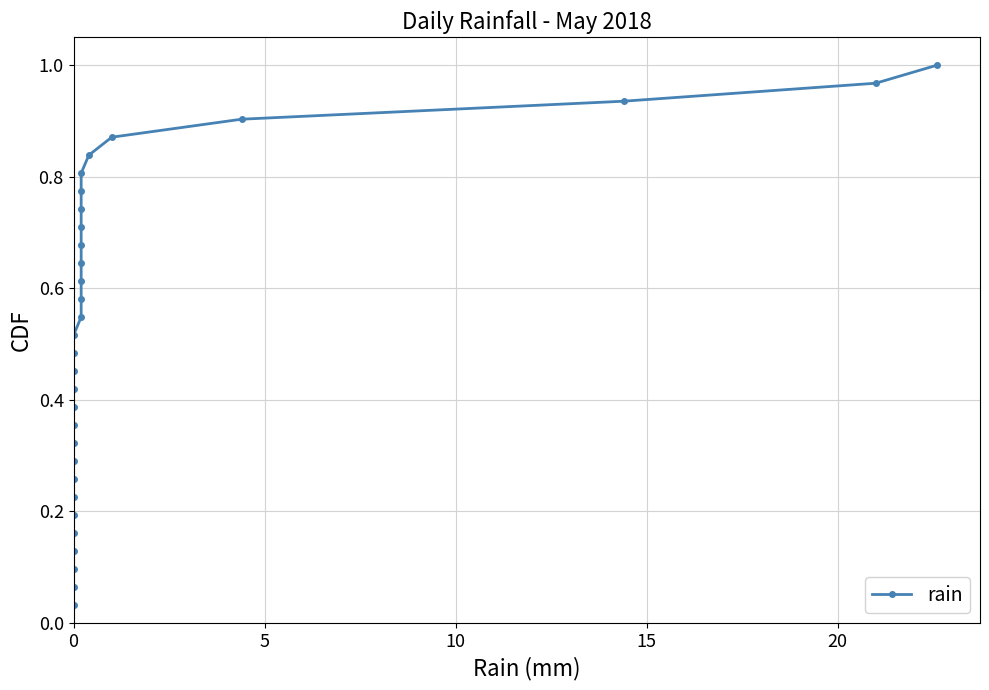

Reading right to left, what are all the values shown in this chart?

1.0	1.0	0.9	0.9	0.9	0.8	0.8	0.8	0.7	0.7	0.7	0.6	0.6	0.6	0.5	0.5	0.5	0.5	0.4	0.4	0.4	0.3	0.3	0.3	0.2	0.2	0.2	0.1	0.1	0.1	0.0